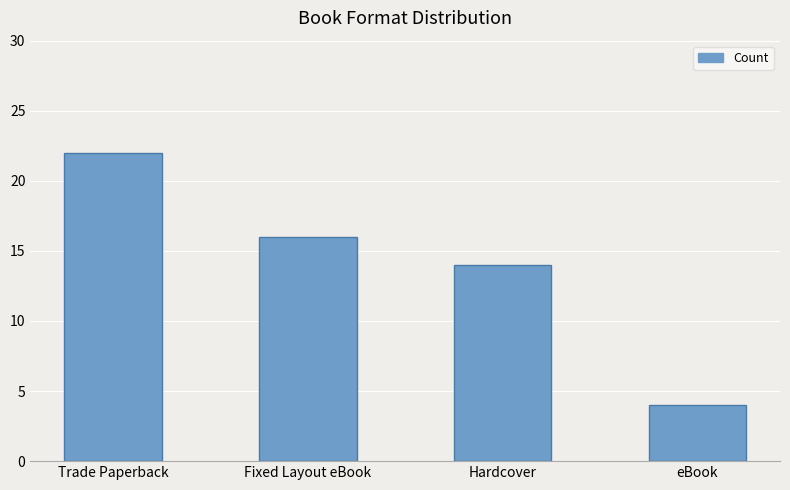

Rank the categories by value from lowest to highest.

eBook, Hardcover, Fixed Layout eBook, Trade Paperback